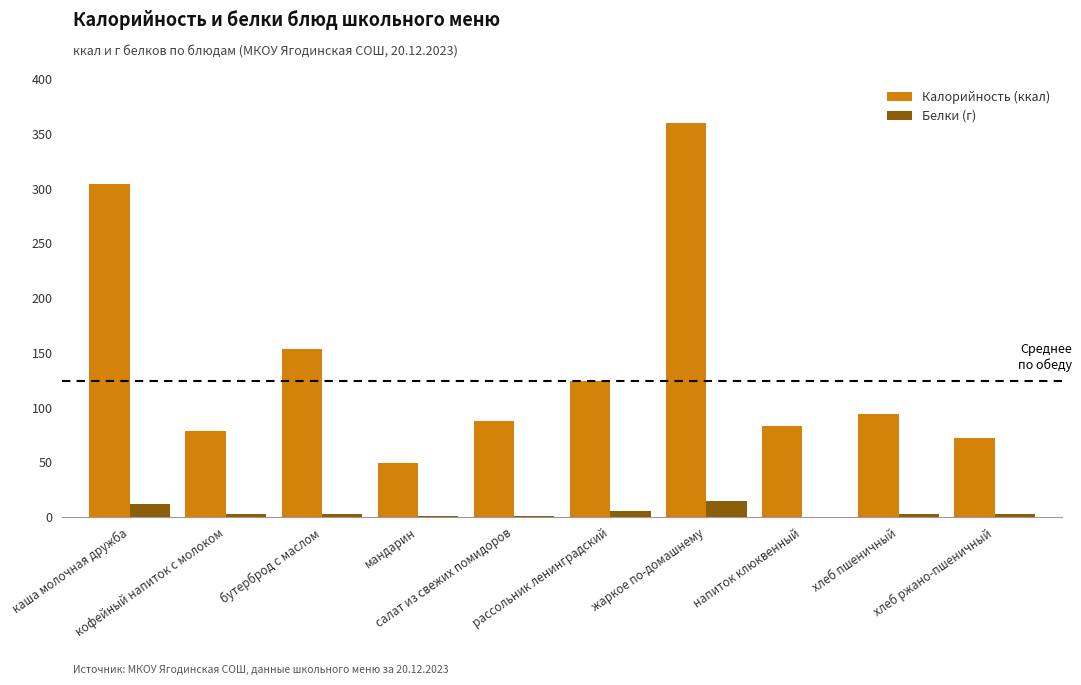

What is the highest value of the Белки (г) series?

15.0